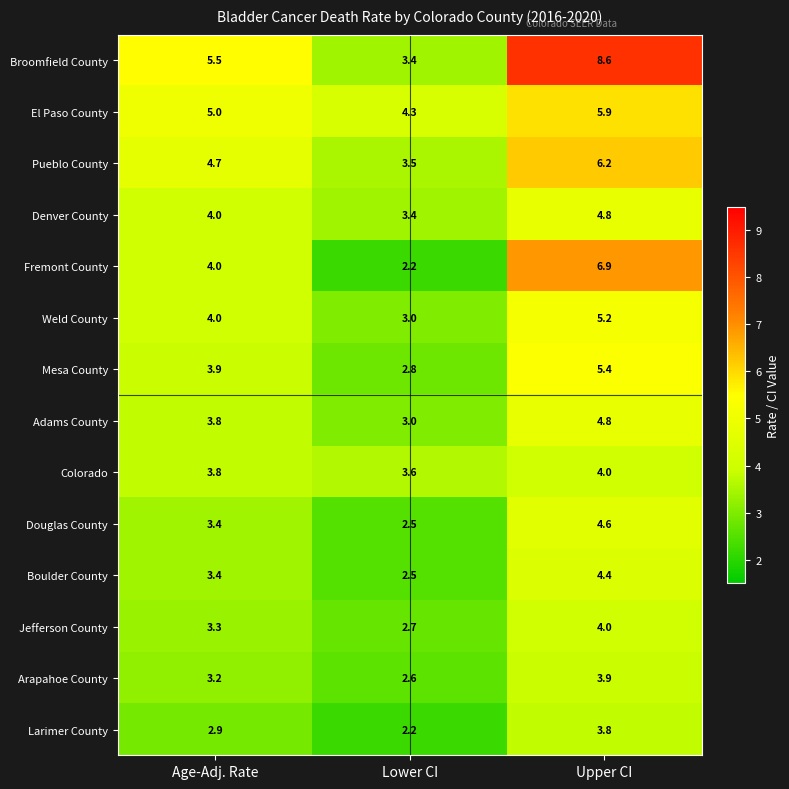

Which series has the largest range (max minus min)?

Broomfield County